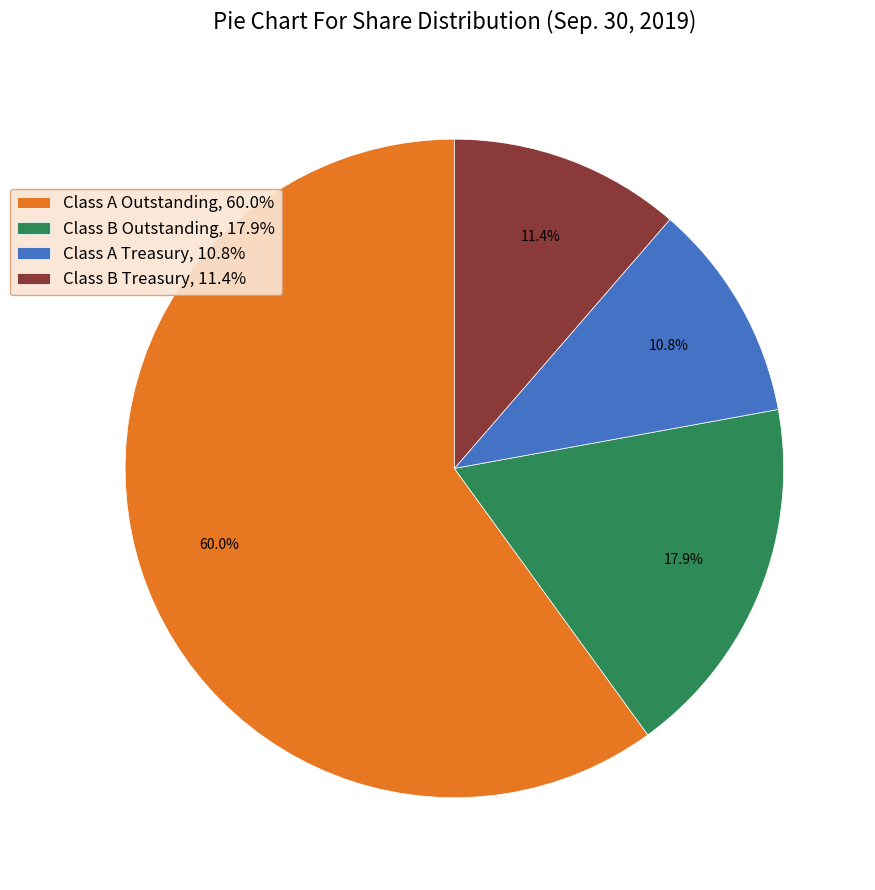

Do Class B Treasury, 11.4% and Class A Treasury, 10.8% together represent more than half of the pie?

No